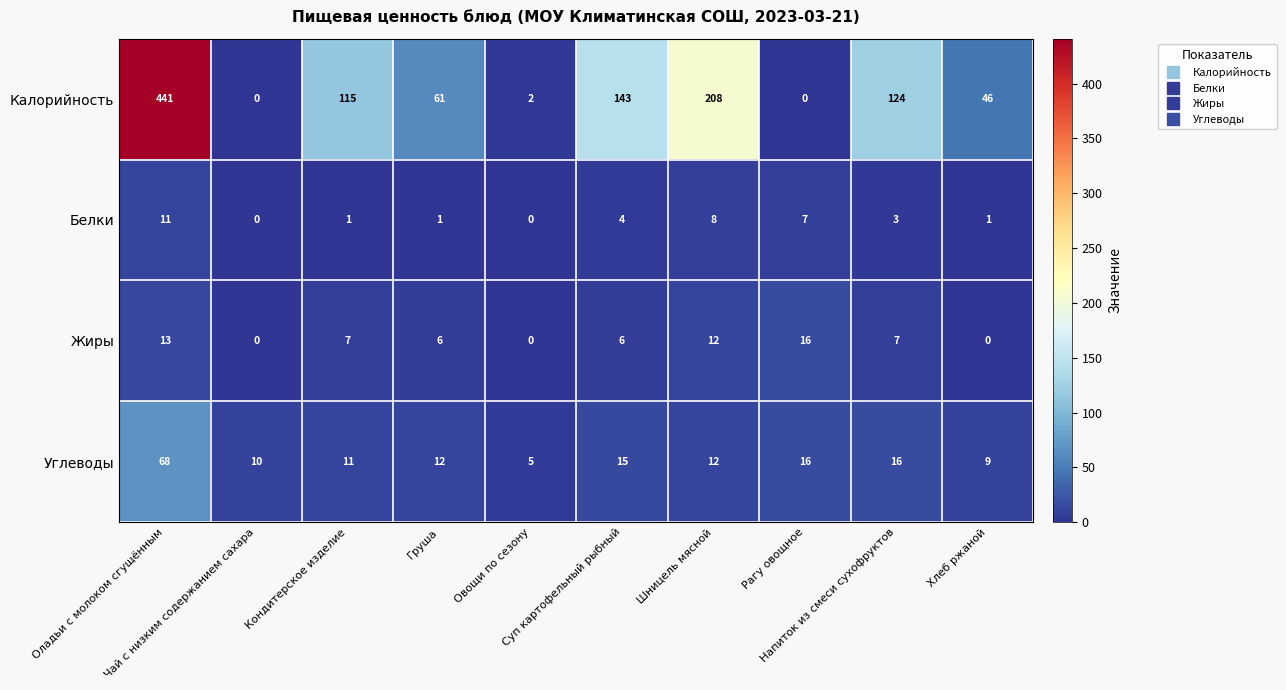

List the series in order of their peak value, highest first.

Калорийность, Углеводы, Жиры, Белки